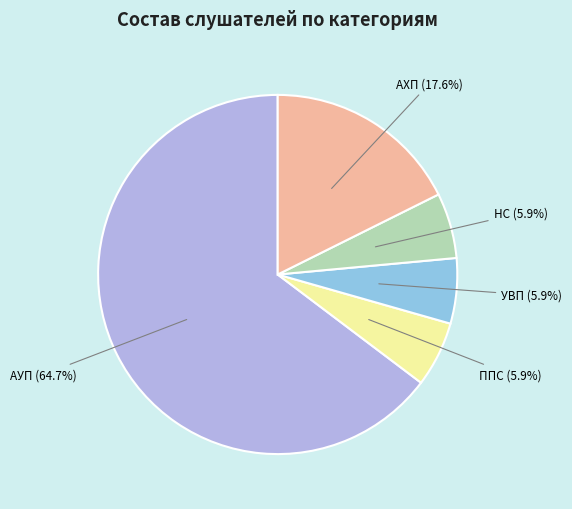

How many segments does this pie chart have?

5